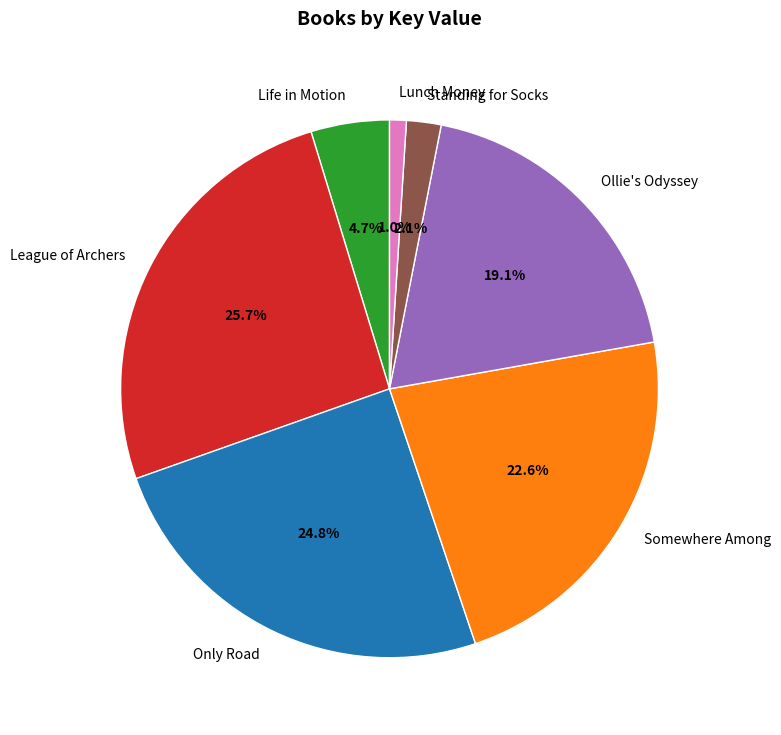

The Lunch Money slice represents 14% of the pie. True or false?

False